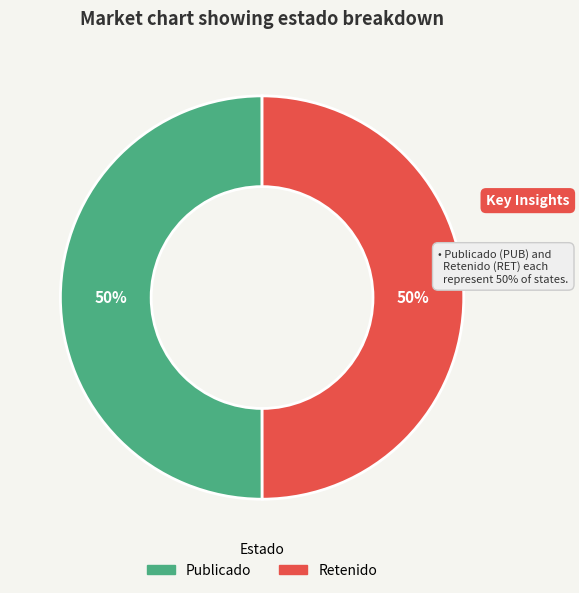

To the nearest percent, what is the average slice percentage?

50%